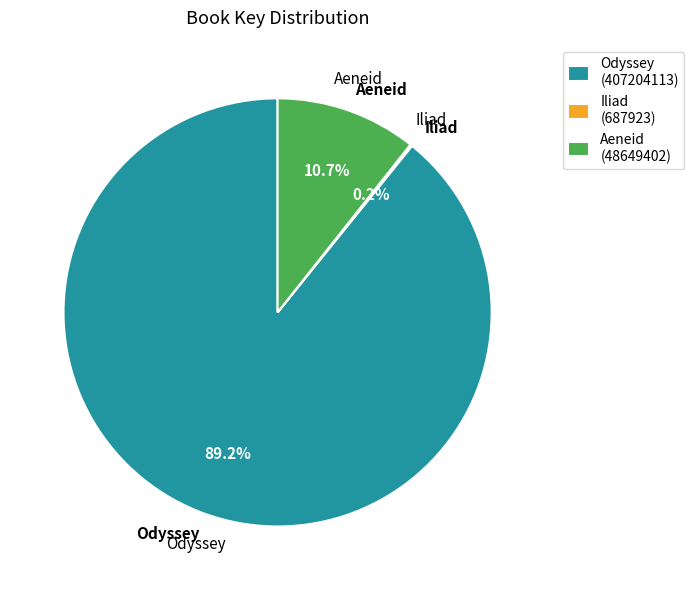

Which has a higher value, Aeneid (48649402) or Odyssey (407204113)?

Odyssey (407204113)